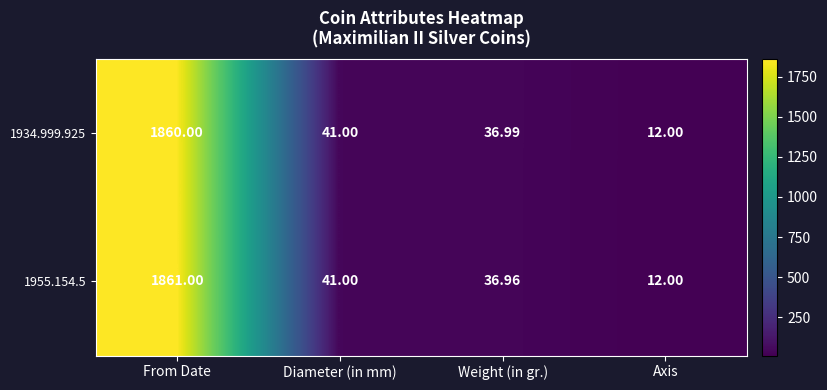

Which category has the lowest value across all series?

Axis